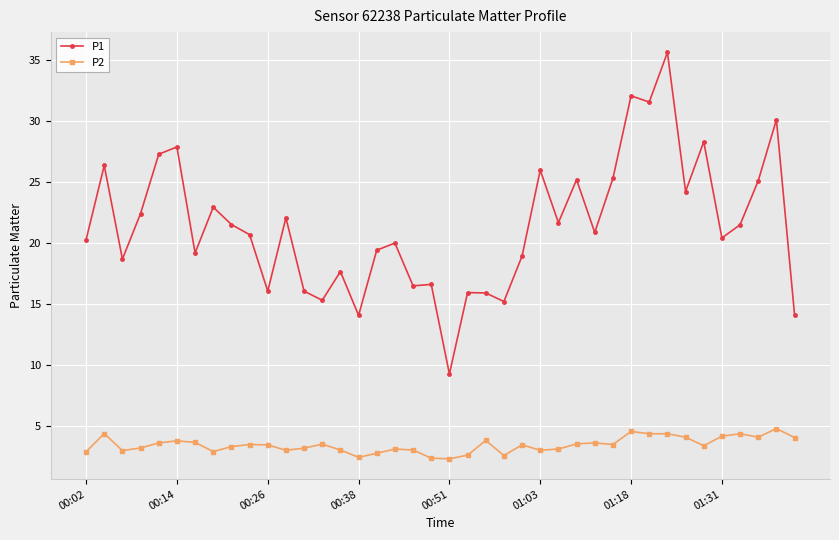

True or false: P2 and P1 intersect in this chart.

False